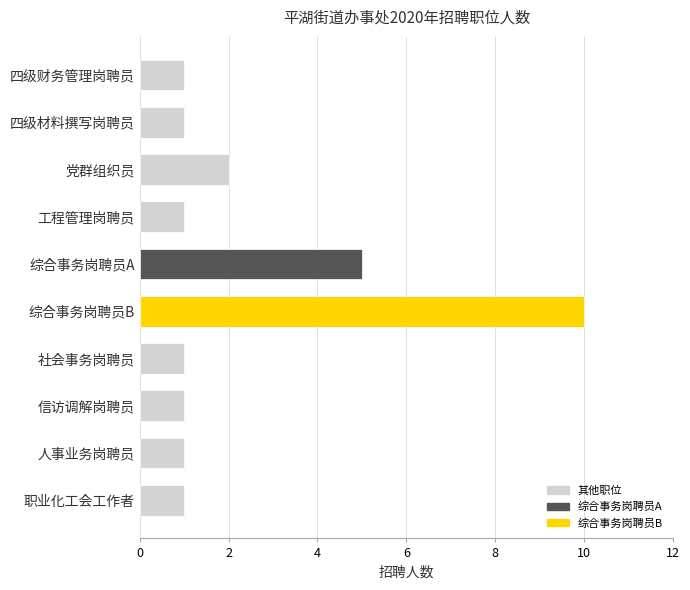

Which category has the highest value across all series?

综合事务岗聘员B